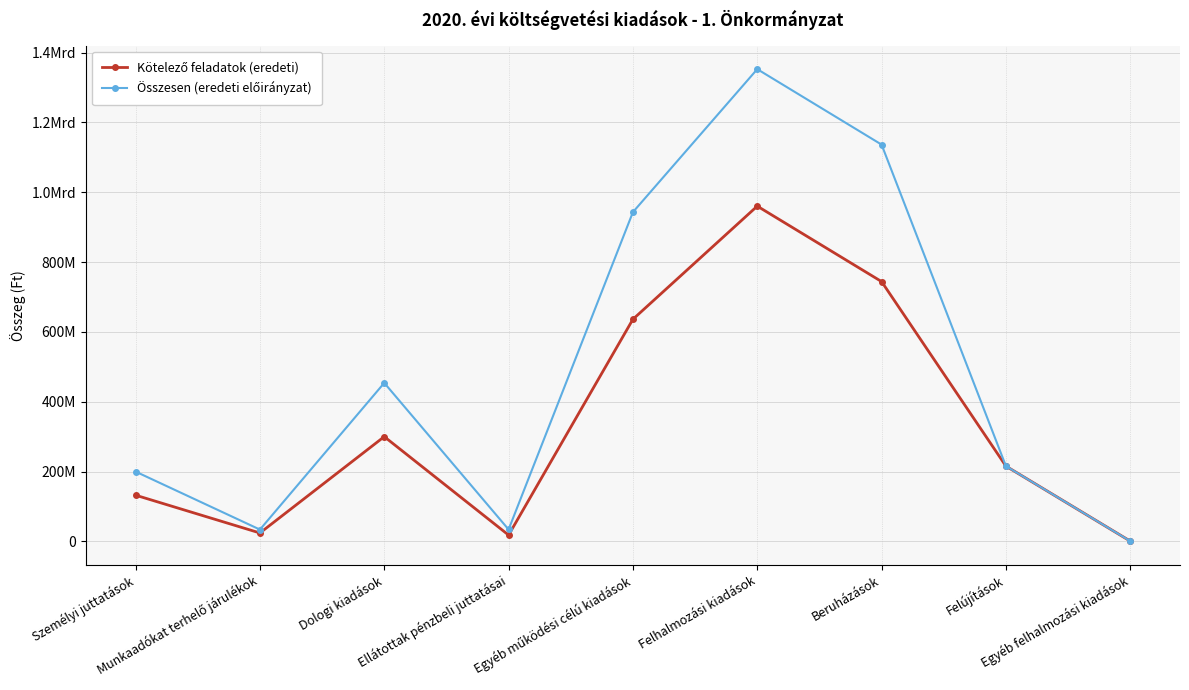

Reading left to right, transcribe all the data shown in this chart.

Kötelező feladatok (eredeti): Személyi juttatások=132280000	Munkaadókat terhelő járulékok=24013000	Dologi kiadások=299972600	Ellátottak pénzbeli juttatásai=18000000	Egyéb működési célú kiadások=636311006	Felhalmozási kiadások=960406190	Beruházások=744196350	Felújítások=215509840	Egyéb felhalmozási kiadások=700000
Összesen (eredeti előirányzat): Személyi juttatások=199828320	Munkaadókat terhelő járulékok=33746000	Dologi kiadások=453969045	Ellátottak pénzbeli juttatásai=34000000	Egyéb működési célú kiadások=943223006	Felhalmozási kiadások=1352814190	Beruházások=1136604350	Felújítások=215509840	Egyéb felhalmozási kiadások=700000